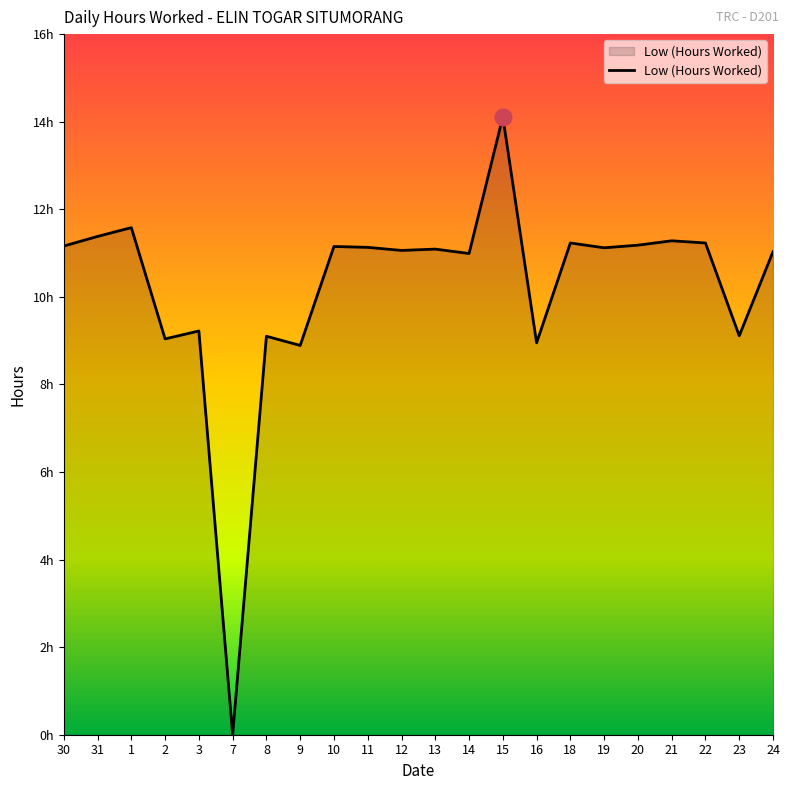

Reading left to right, what are all the values shown in this chart?

11.2	11.4	11.6	9.0	9.2	0.0	9.1	8.9	11.2	11.1	11.1	11.1	11.0	14.1	8.9	11.2	11.1	11.2	11.3	11.2	9.1	11.0